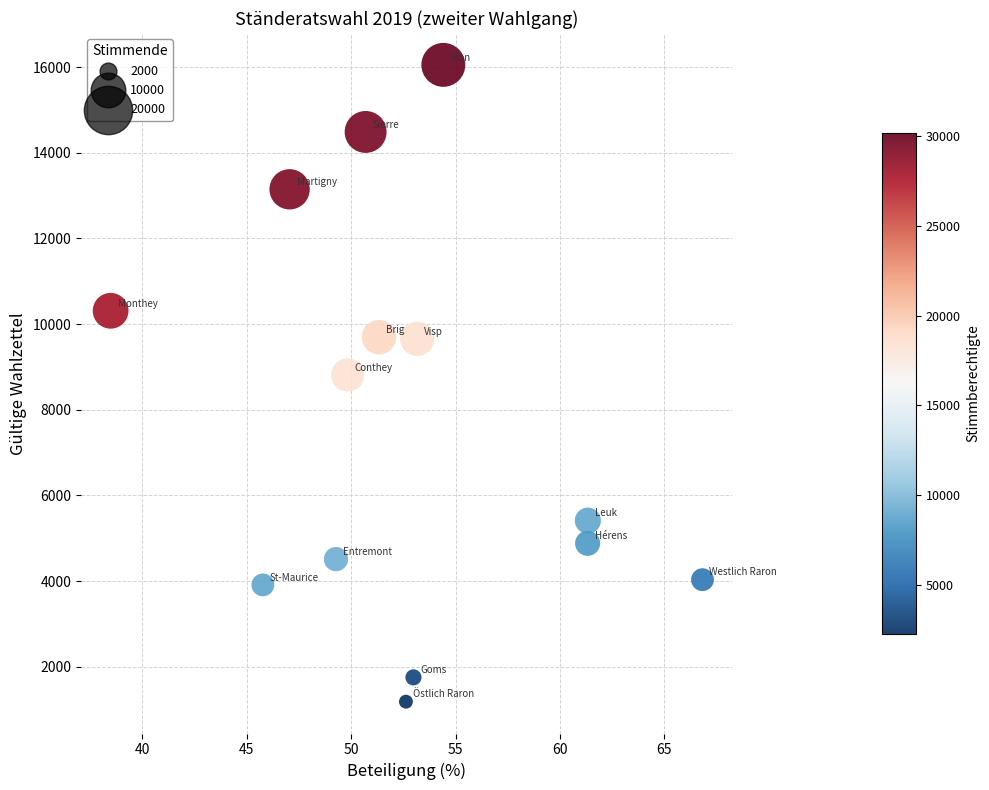

What is the range of Y values (max minus min)?

14866